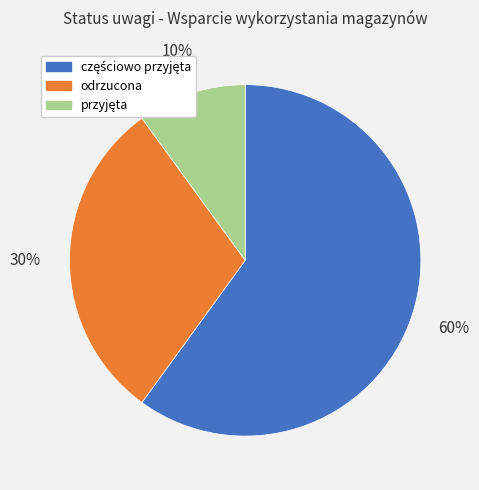

To the nearest percent, what percentage of the pie is odrzucona?

30%